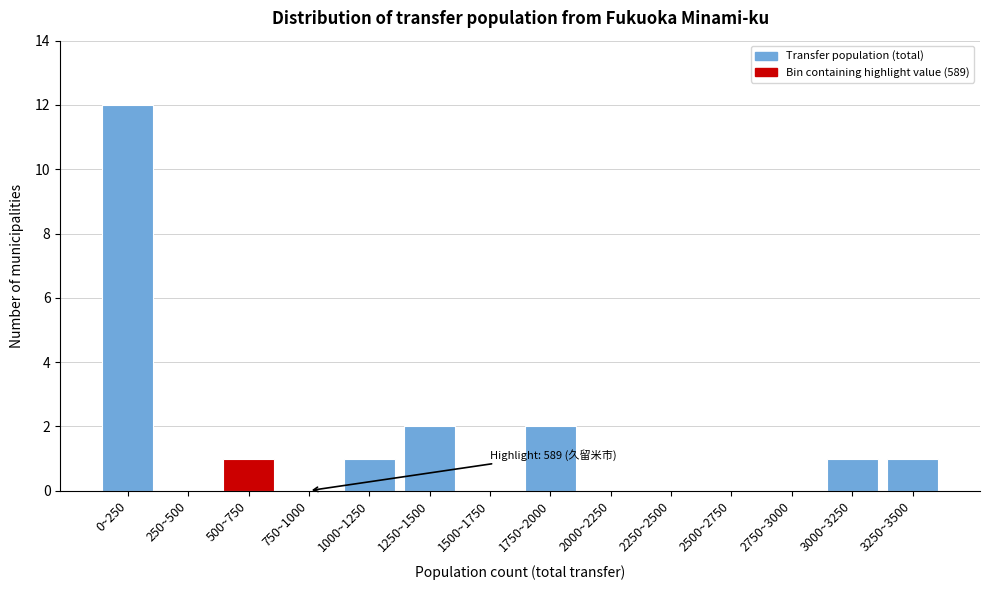

Reading right to left, list all the values displayed in this chart.

3250~3500=1	3000~3250=1	2750~3000=0	2500~2750=0	2250~2500=0	2000~2250=0	1750~2000=2	1500~1750=0	1250~1500=2	1000~1250=1	750~1000=0	500~750=1	250~500=0	0~250=12